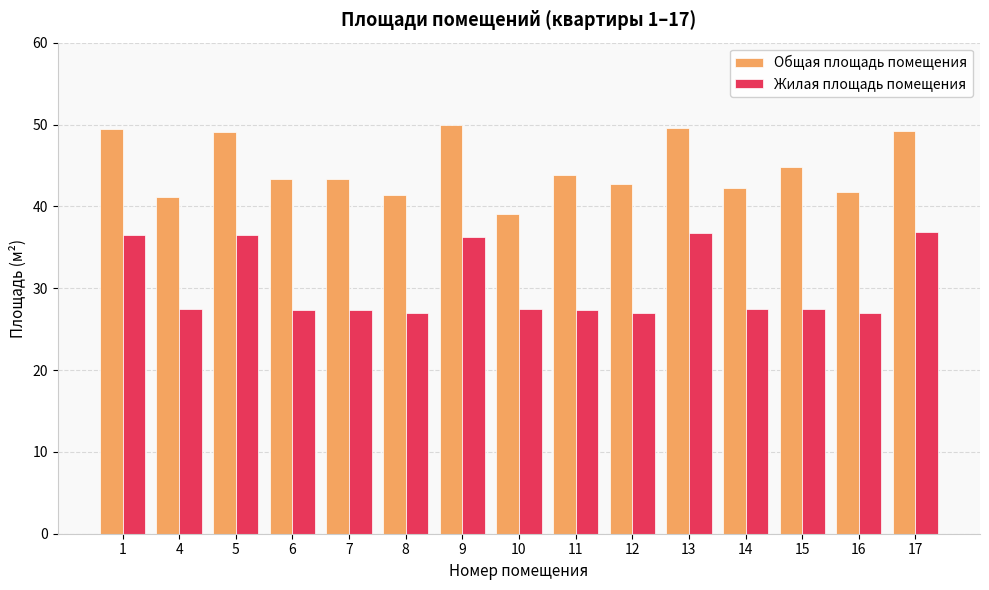

At 7, list the series in order from smallest to largest.

Жилая площадь помещения, Общая площадь помещения